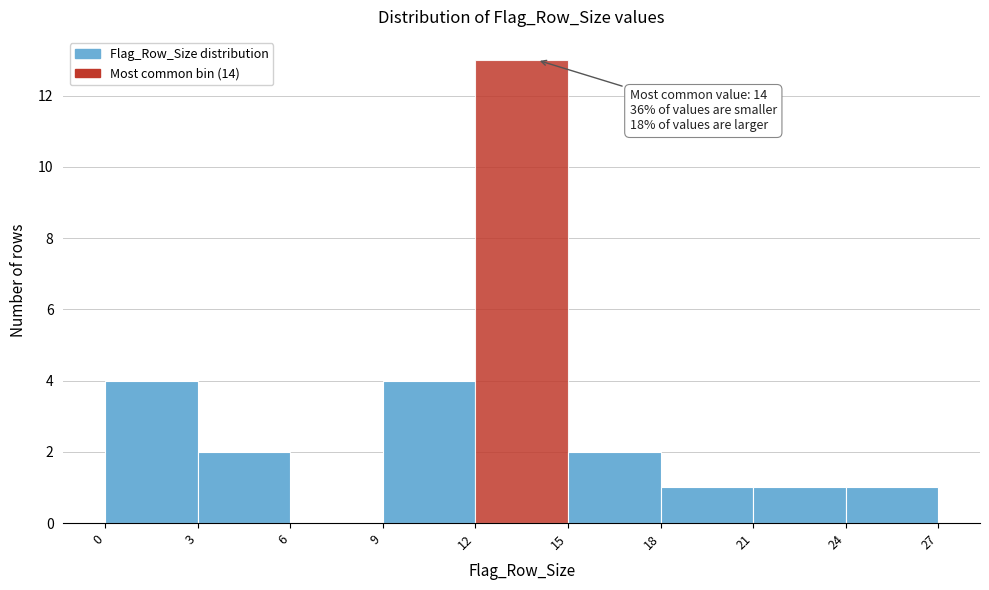

Over which range of the x-axis is the bar tallest?

12 to 15